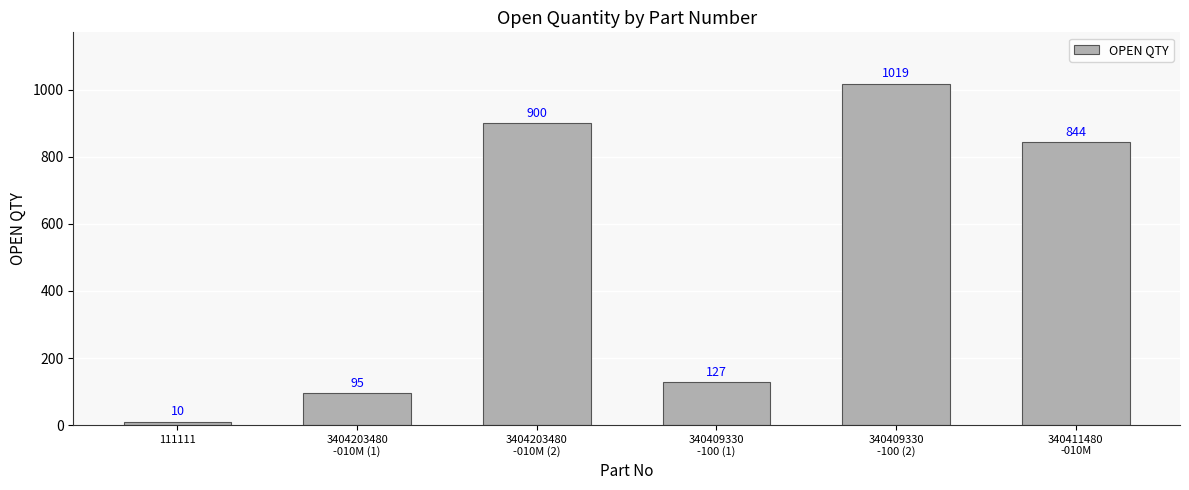

List the labels in order of value, largest first.

340409330
-100 (2), 3404203480
-010M (2), 340411480
-010M, 340409330
-100 (1), 3404203480
-010M (1), 111111